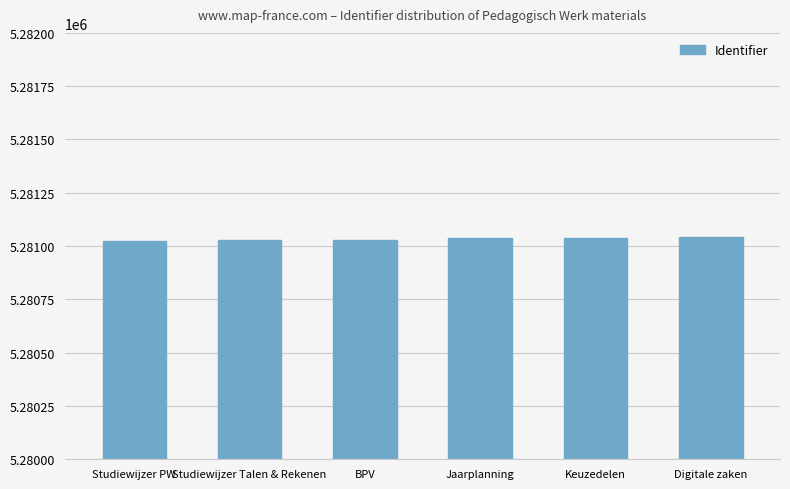

What is the sum of the values at Keuzedelen and Studiewijzer Talen & Rekenen?

10562066